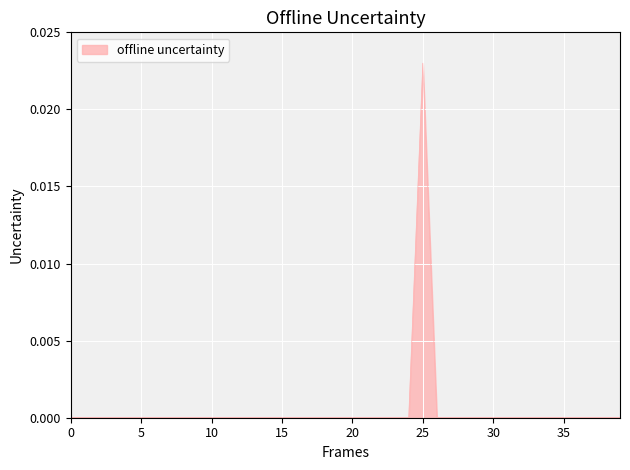

Is this an area chart (filled region under the line)?

Yes